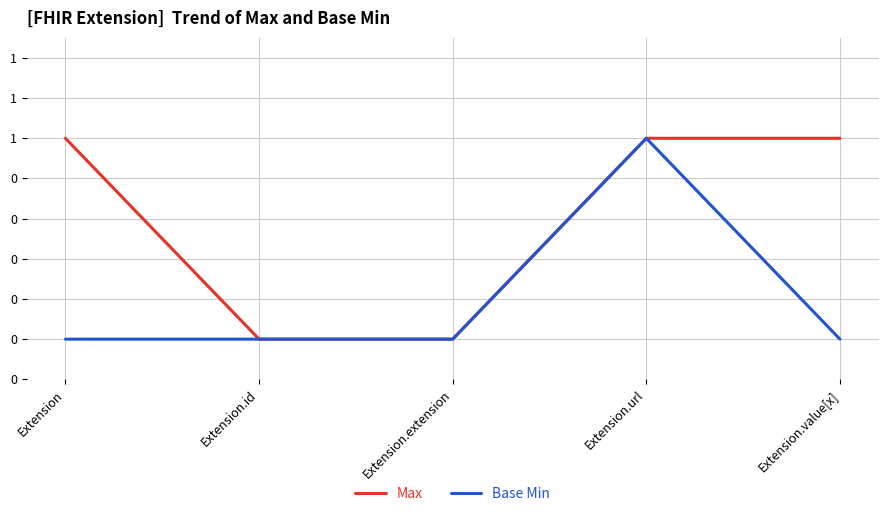

What is the average value of the Max series?

1